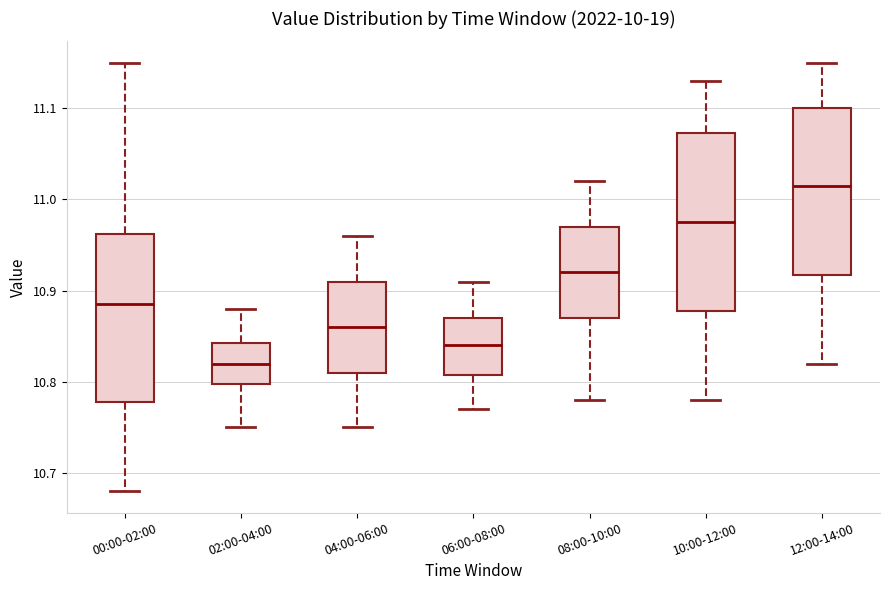

Which box's median line is the lowest?

02:00-04:00